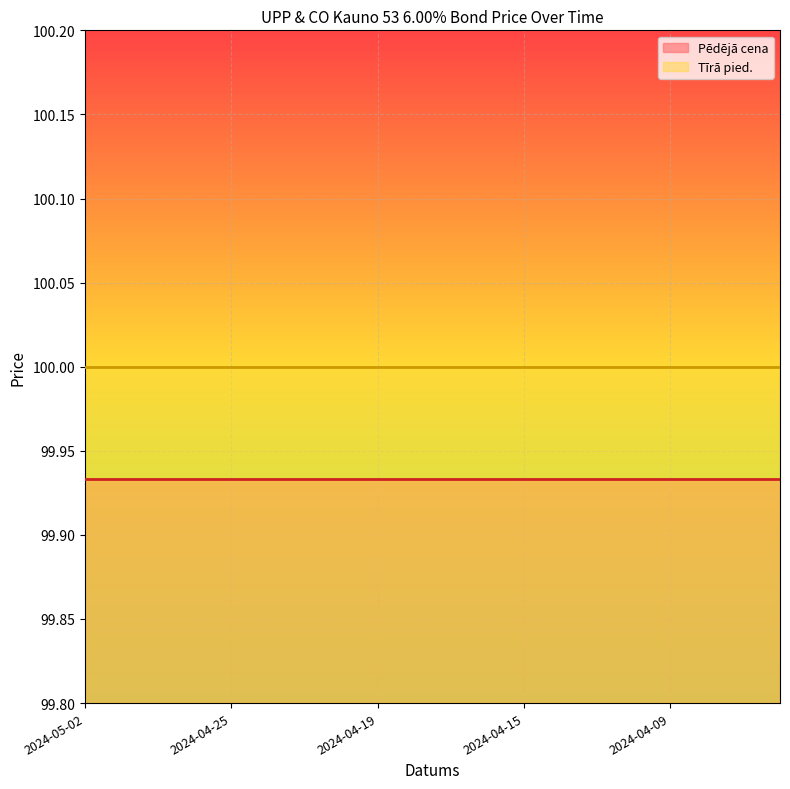

How many lines are shown in the chart?

2